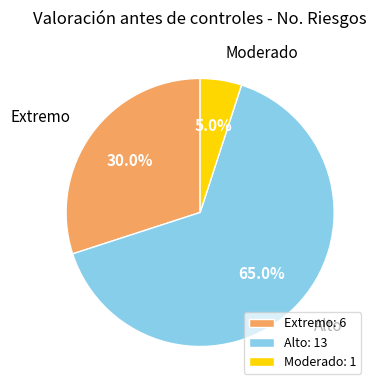

Between Alto and Moderado, which is larger?

Alto